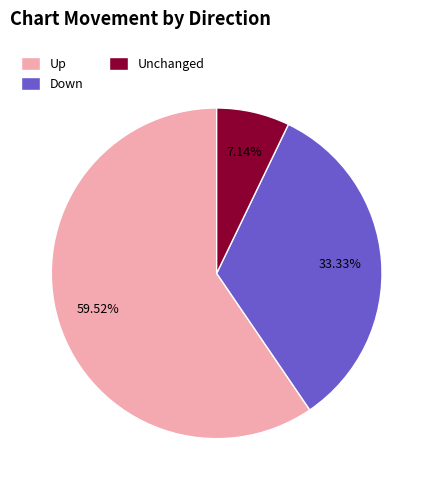

What is the ratio of the value at Down to the value at Up?

0.6